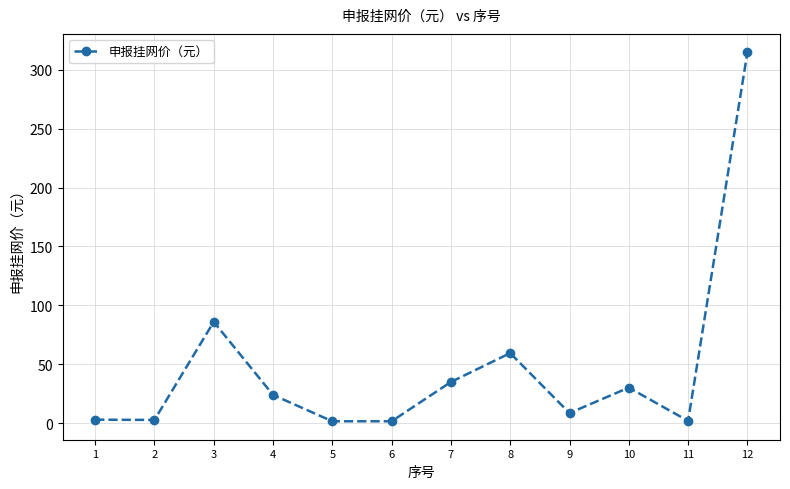

At which label is the value closest to 158?

3